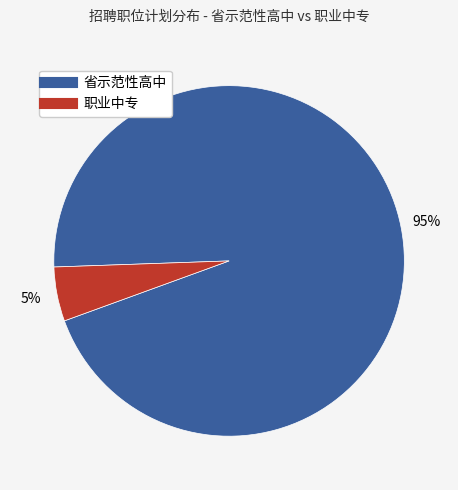

To the nearest percent, what is the average slice percentage?

50%